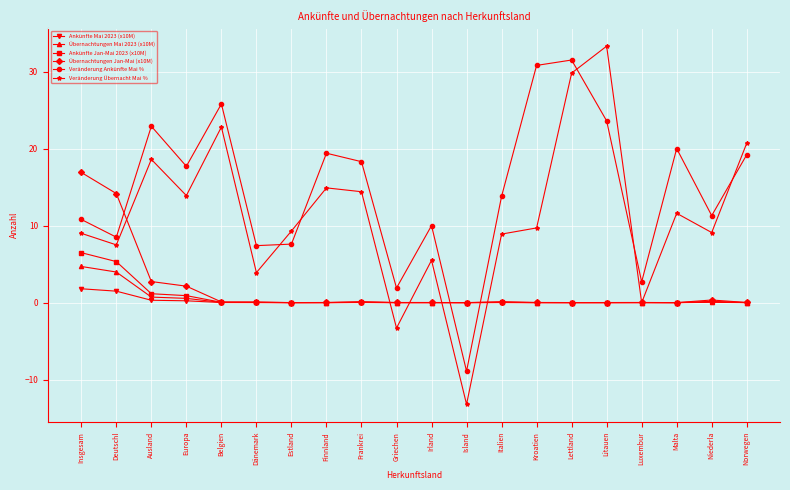

Where is the first local minimum for Veränderung Übernacht Mai %?

Deutschl